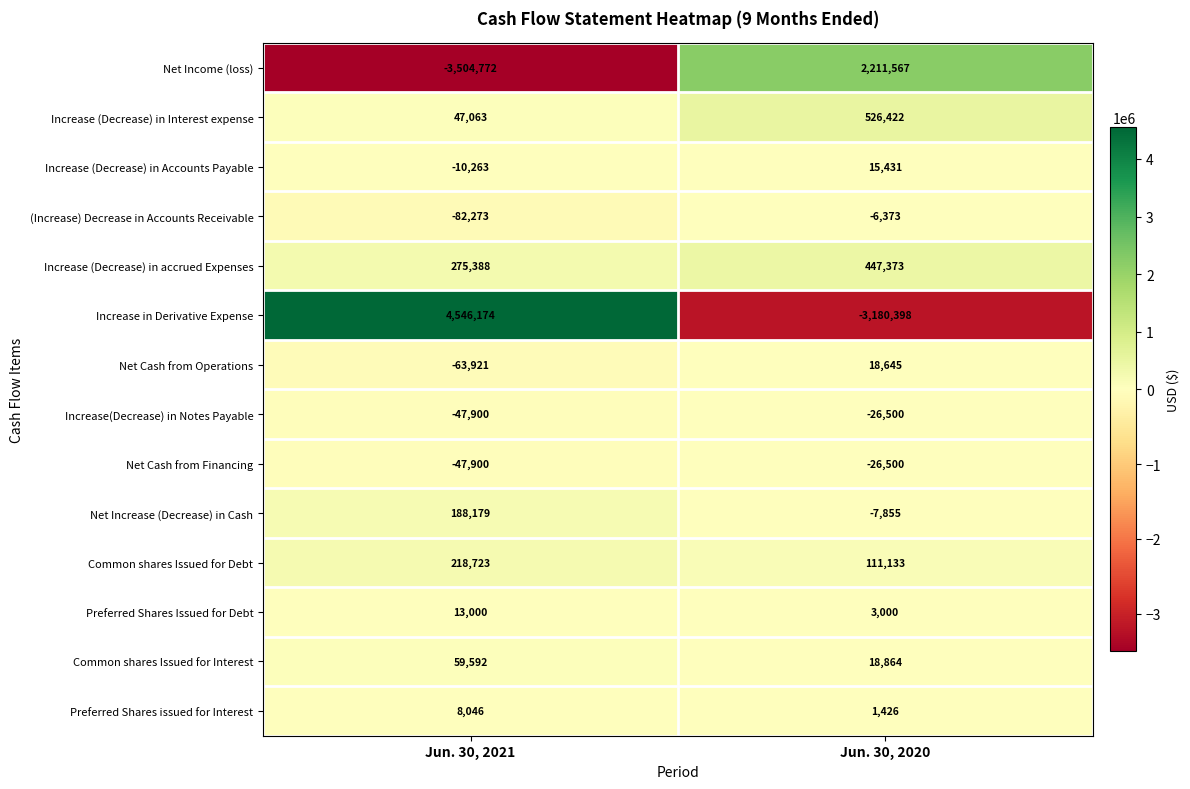

Is it true that Preferred Shares issued for Interest equals 390 at Jun. 30, 2020?

False